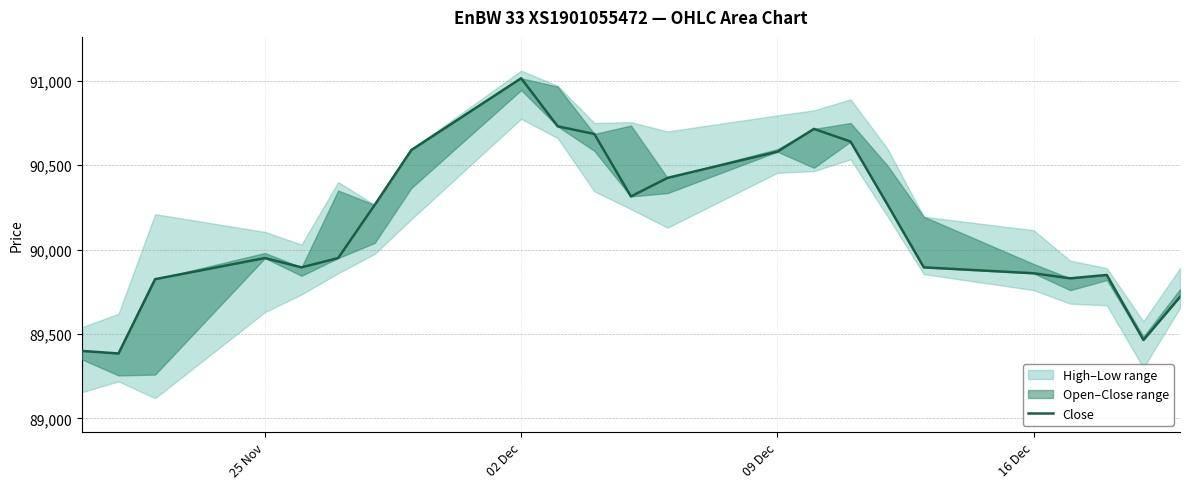

The chart shows a value of 90580 at 09 Dec. True or false?

True